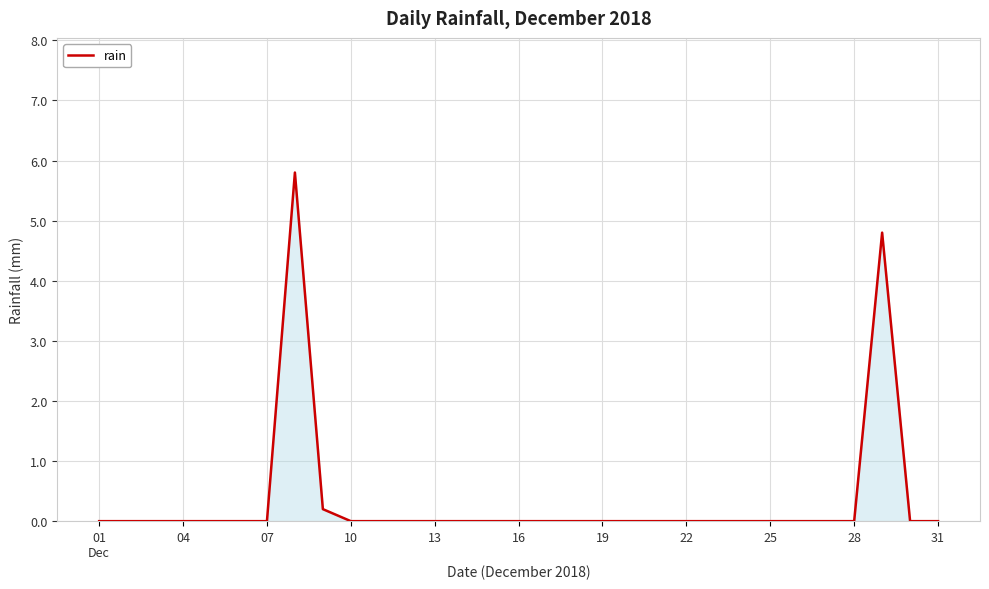

What is the difference between the maximum and second lowest values?

5.8